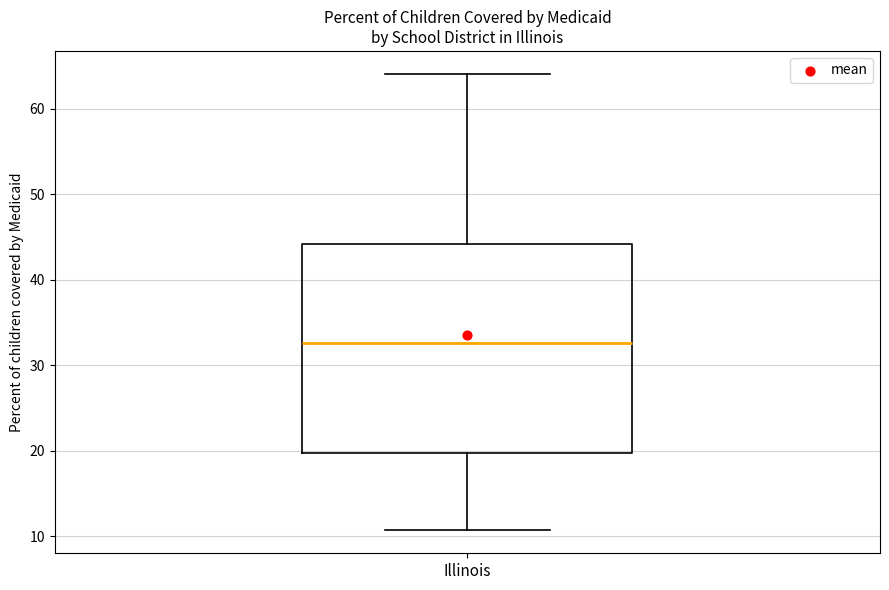

Transcribe this box plot: give where the median line is, the range the box spans, and where the two whiskers end, as read against the y-axis. The values are not printed on the chart, so give them approximately, as read against the axis.

median 33, box 20 to 44, whiskers 11 to 64